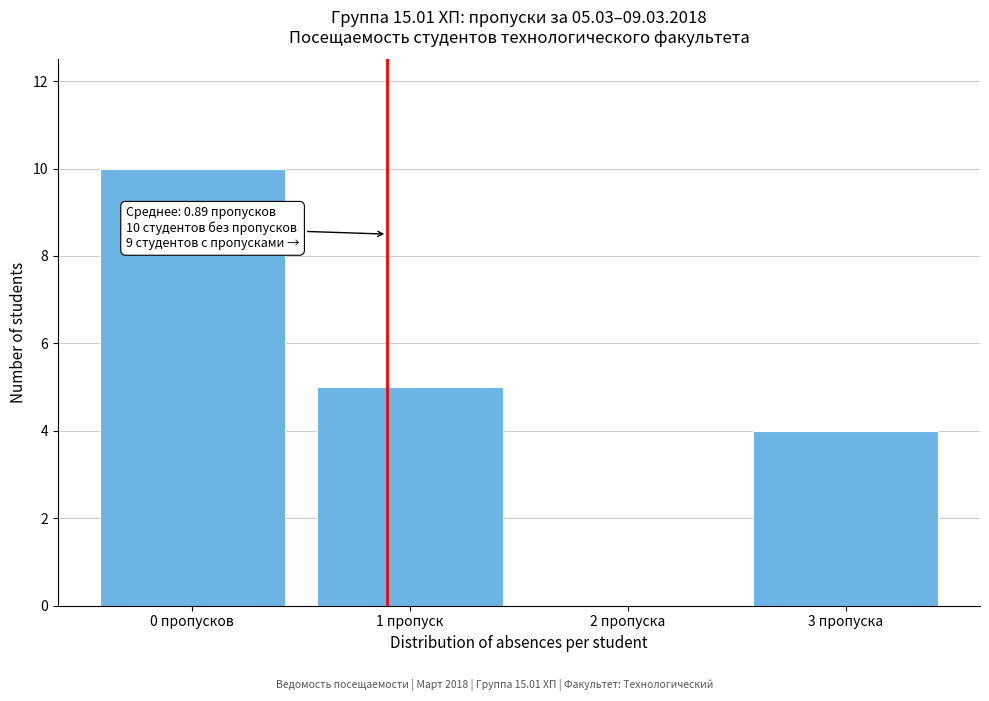

Reading left to right, extract all data points from this chart.

0 пропусков=10	1 пропуск=5	2 пропуска=0	3 пропуска=4